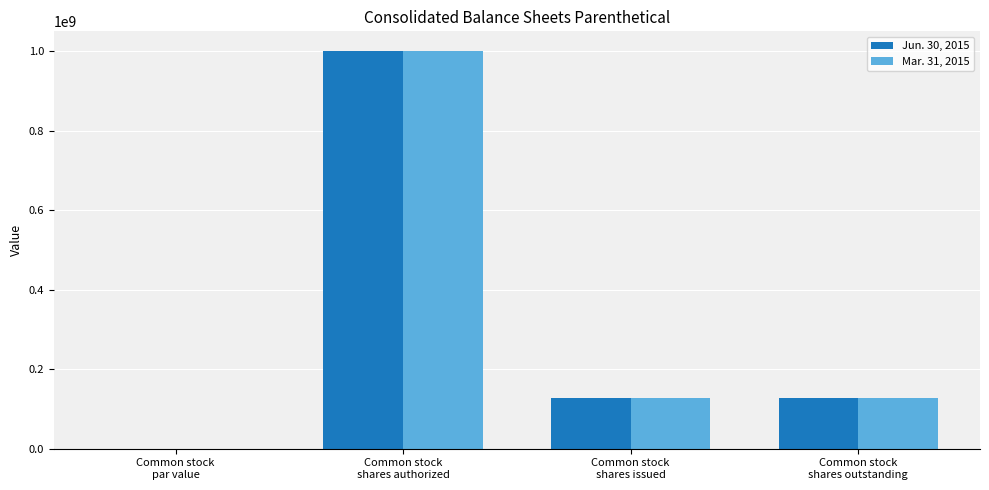

At which label does Jun. 30, 2015 reach its peak?

Common stock
shares authorized